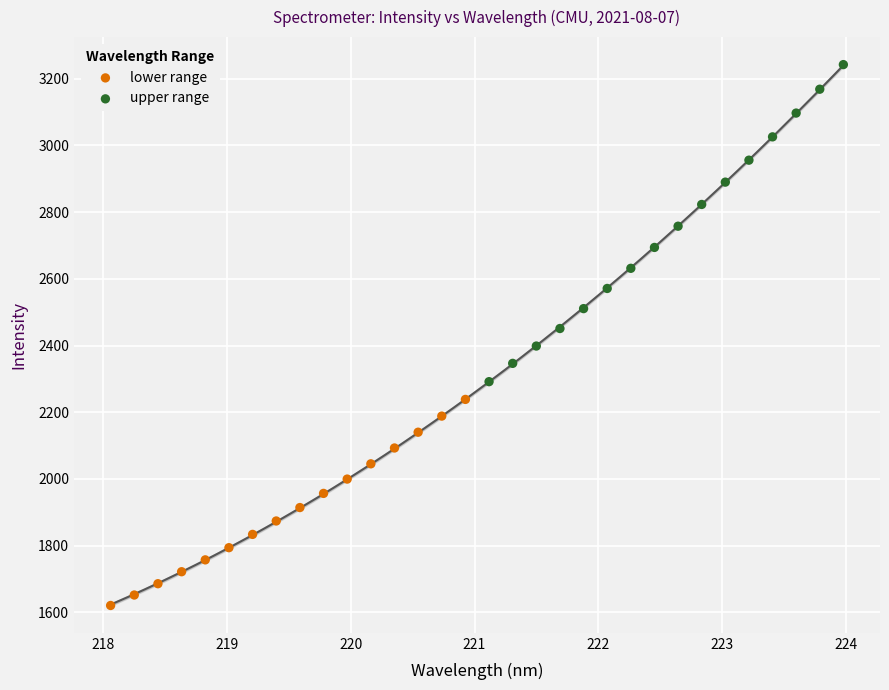

Which series has the largest Y range (max minus min)?

upper range